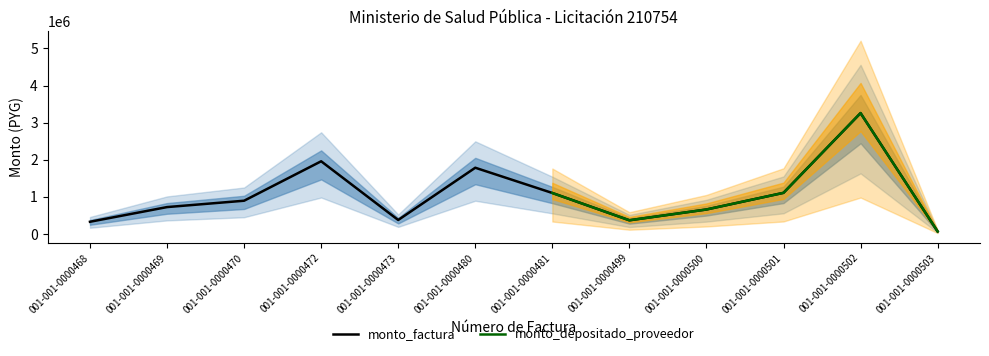

Does the chart have visible grid lines?

No